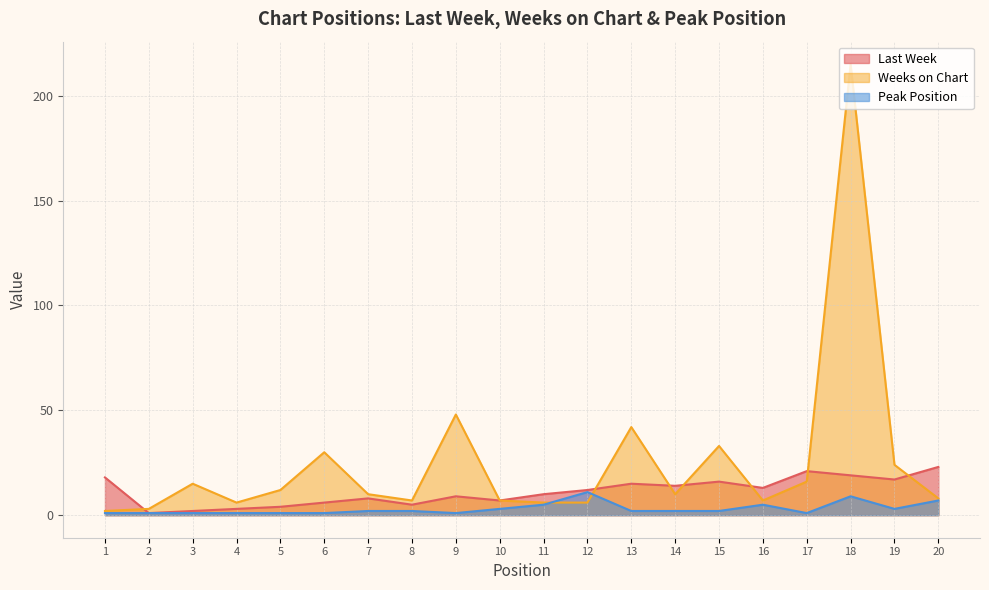

In Weeks on Chart, how many points are higher than both neighbors (excluding endpoints)?

6